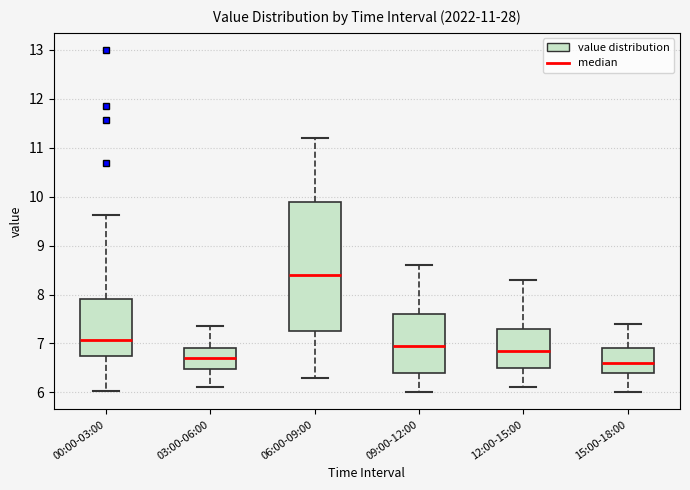

Comparing the boxes themselves (not the whiskers), which one is the tallest?

06:00-09:00